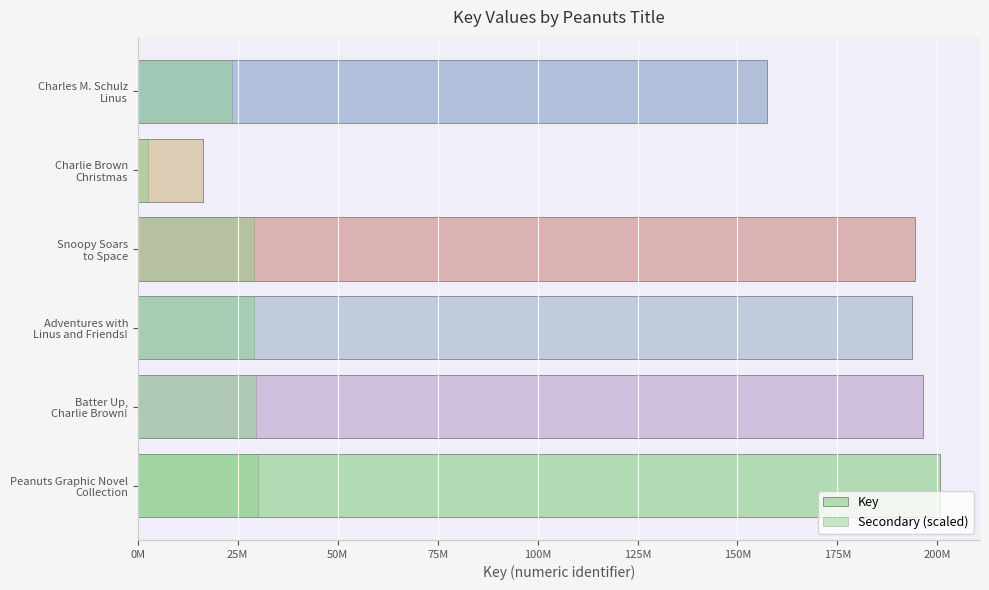

What are all the series names shown in the legend?

Key, Secondary (scaled)